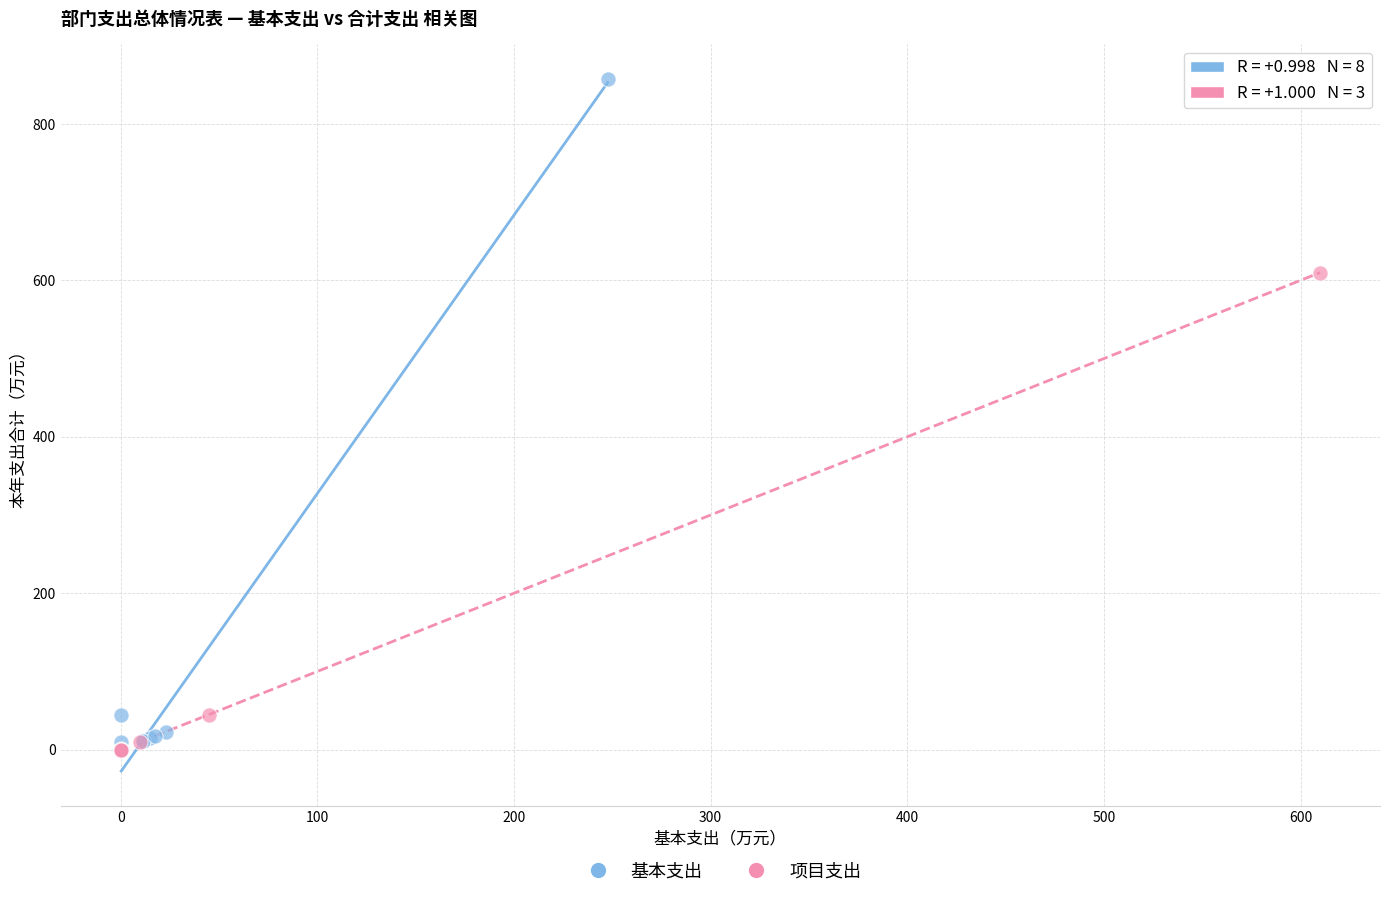

Which series has the widest spread of Y values?

基本支出